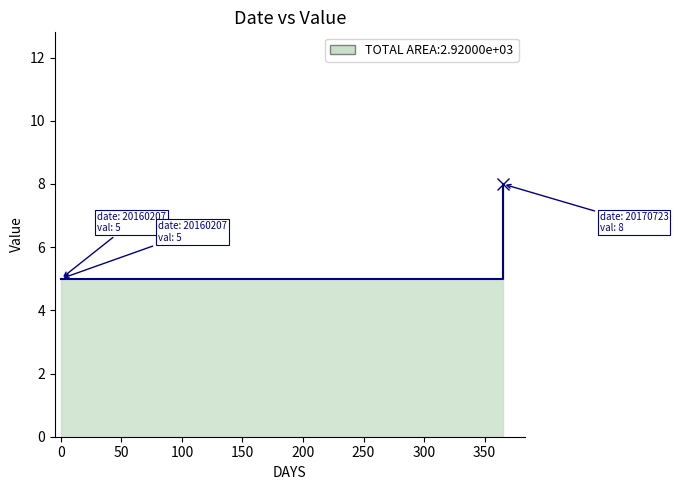

At which category does the chart reach its peak across all series?

20170723